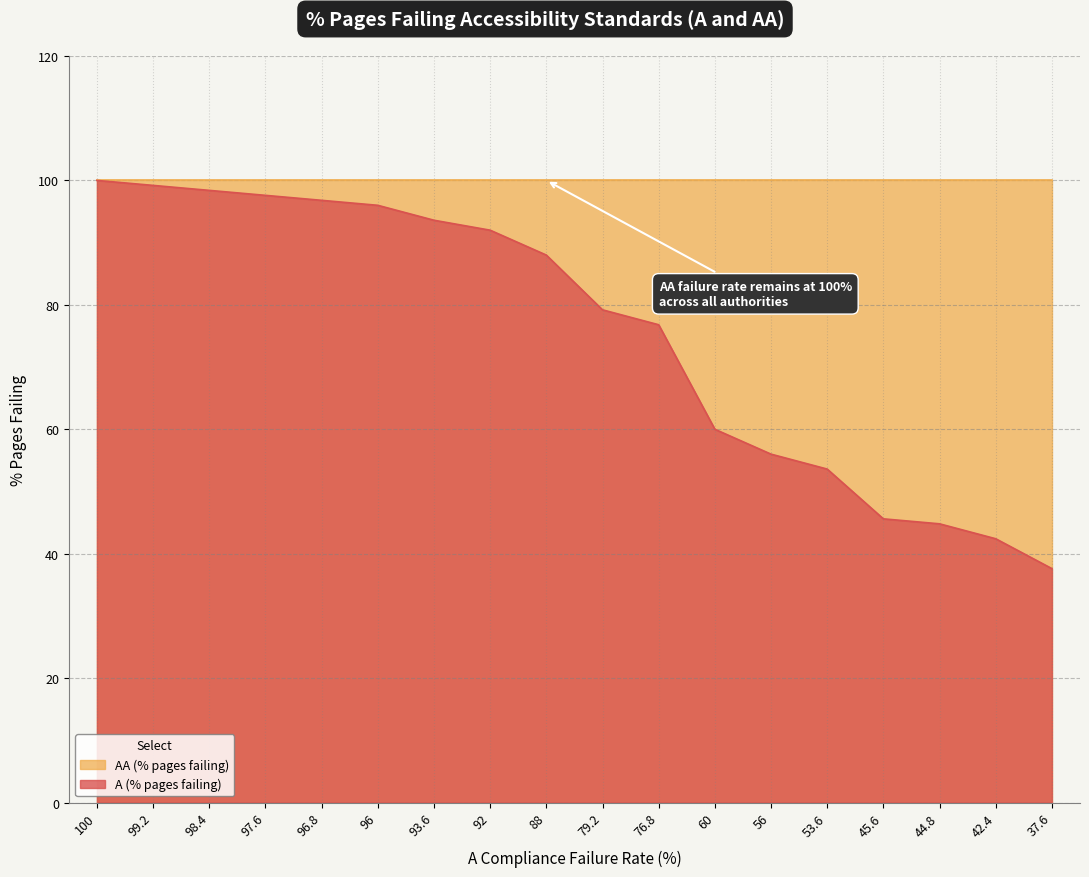

Does the chart have visible grid lines?

Yes